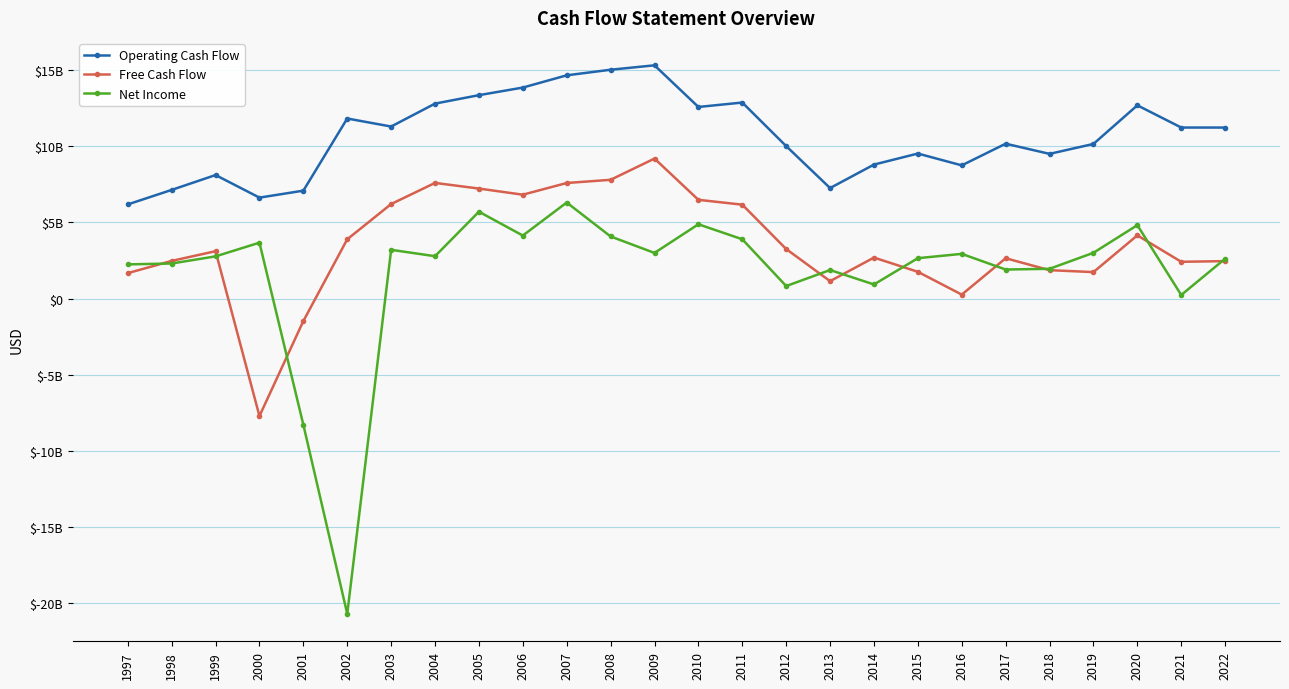

Reading left to right, what are all the values shown in this chart?

Operating Cash Flow: 1997=6184539270	1998=7137616860	1999=8114295350	2000=6631200720	2001=7088500370	2002=11829216610	2003=11302223020	2004=12808337840	2005=13363738680	2006=13862696240	2007=14667329950	2008=15034856200	2009=15325000000	2010=12588000000	2011=12879000000	2012=10016000000	2013=7259000000	2014=8802000000	2015=9527000000	2016=8750000000	2017=10174000000	2018=9506000000	2019=10159000000	2020=12697000000	2021=11236000000	2022=11235000000
Free Cash Flow: 1997=1668180150	1998=2472714000	1999=3110562700	2000=-7721494480	2001=-1479065560	2002=3892882450	2003=6209314600	2004=7597366320	2005=7226449290	2006=6823756140	2007=7591895030	2008=7801890740	2009=9198000000	2010=6486000000	2011=6168000000	2012=3253000000	2013=1142000000	2014=2691000000	2015=1756000000	2016=258000000	2017=2647000000	2018=1864000000	2019=1737000000	2020=4151000000	2021=2415000000	2022=2458000000
Net Income: 1997=2244543210	1998=2302182000	1999=2770686520	2000=3670158780	2001=-8294455800	2002=-20719473740	2003=3200734930	2004=2781791280	2005=5705002670	2006=4139260470	2007=6310004000	2008=4078734520	2009=2997000000	2010=4880000000	2011=3895000000	2012=820000000	2013=1873000000	2014=925000000	2015=2652000000	2016=2935000000	2017=1906000000	2018=1954000000	2019=3006000000	2020=4822000000	2021=233000000	2022=2617000000